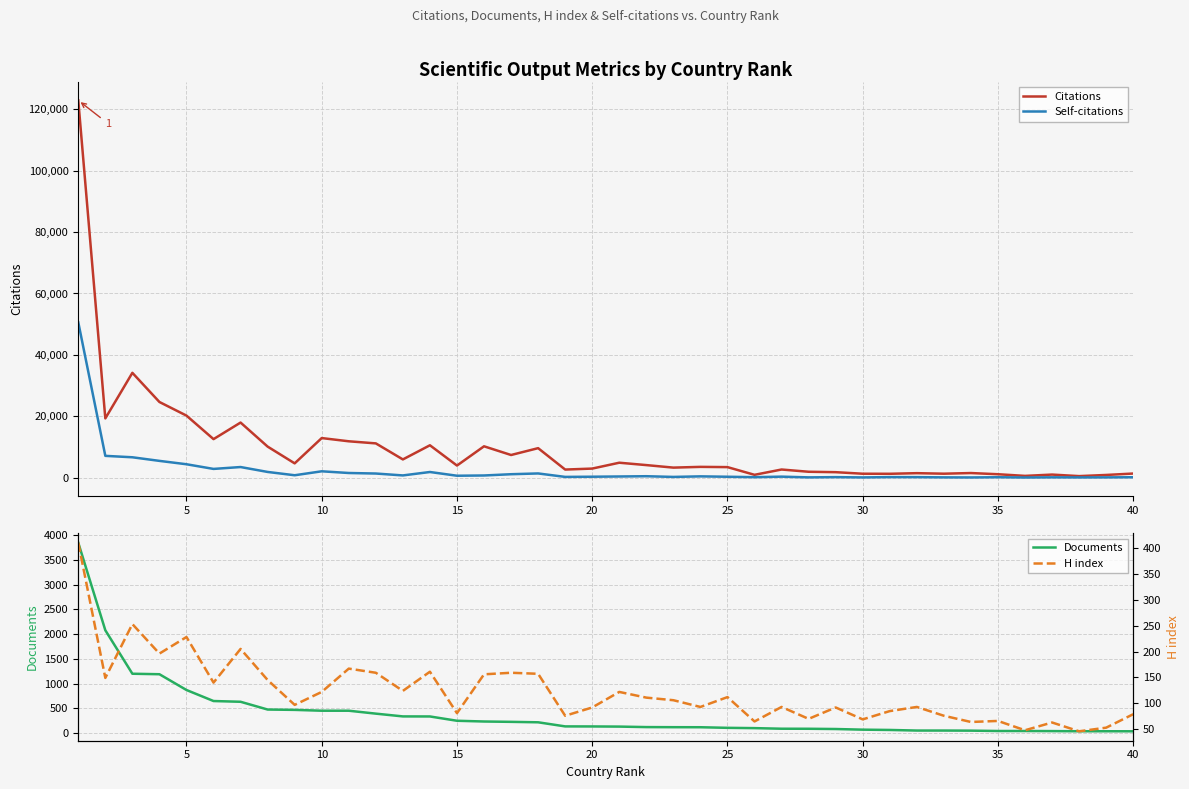

Which series has the largest range (max minus min)?

Citations